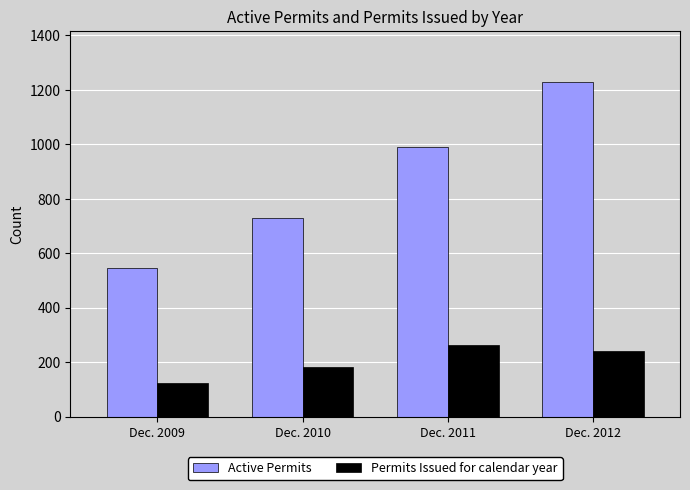

At which label is Permits Issued for calendar year closest to 192?

Dec. 2010